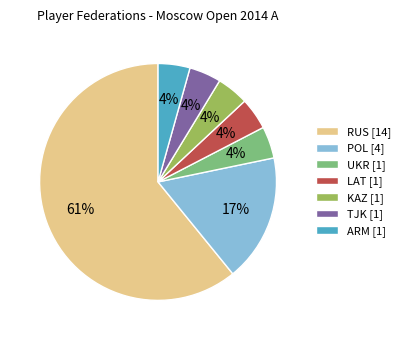

To the nearest percent, what percentage of the pie is POL?

17%